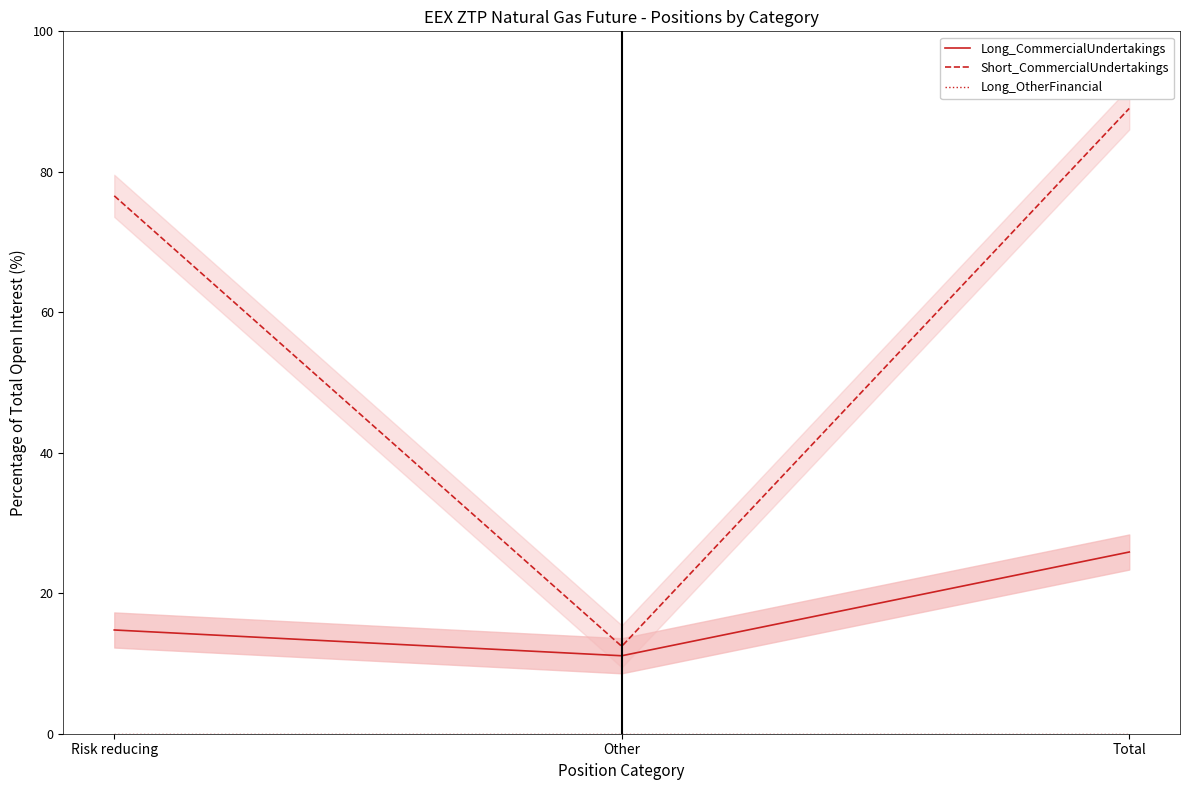

At which label is Long_CommercialUndertakings closest to 18?

Risk reducing